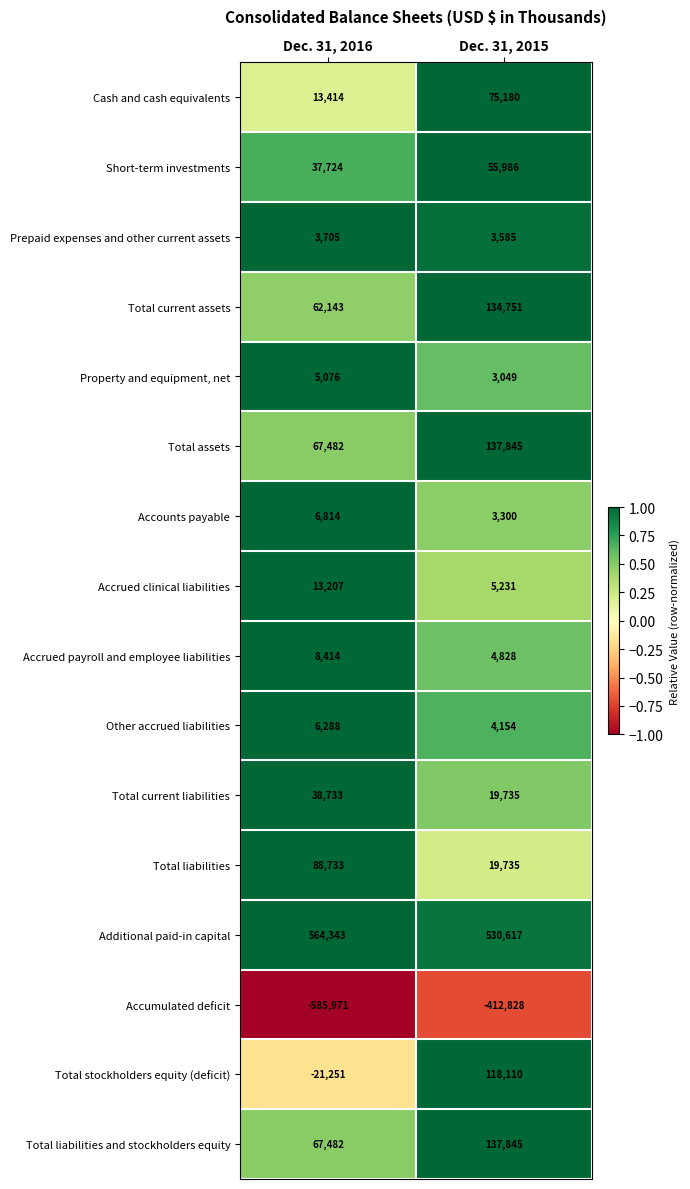

Which series changed the most between Dec. 31, 2016 and Dec. 31, 2015?

Accumulated deficit